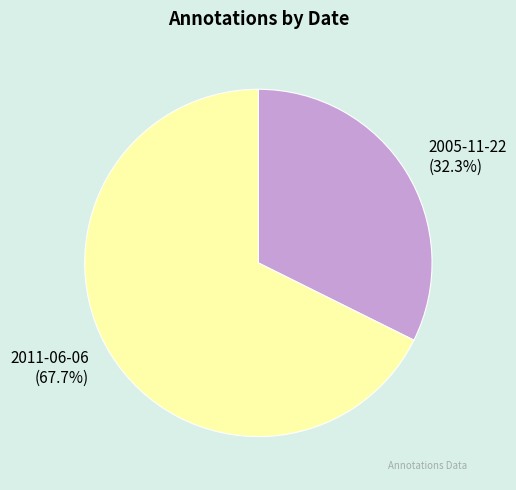

Between 2005-11-22 and 2011-06-06, which is larger?

2011-06-06